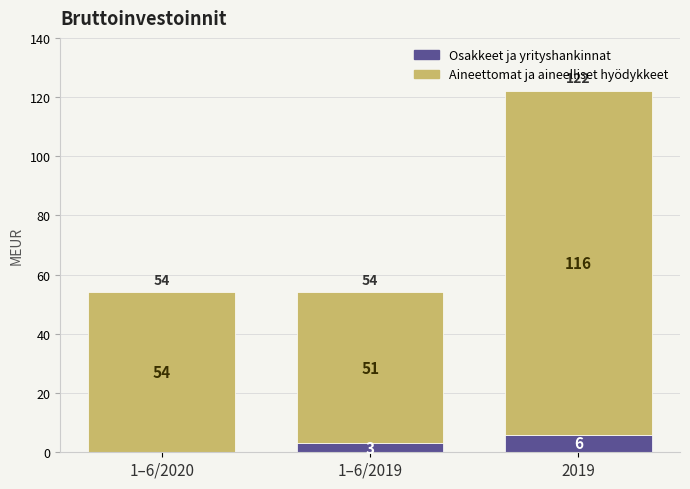

Where is Osakkeet ja yrityshankinnat nearest to the value 3?

1–6/2019